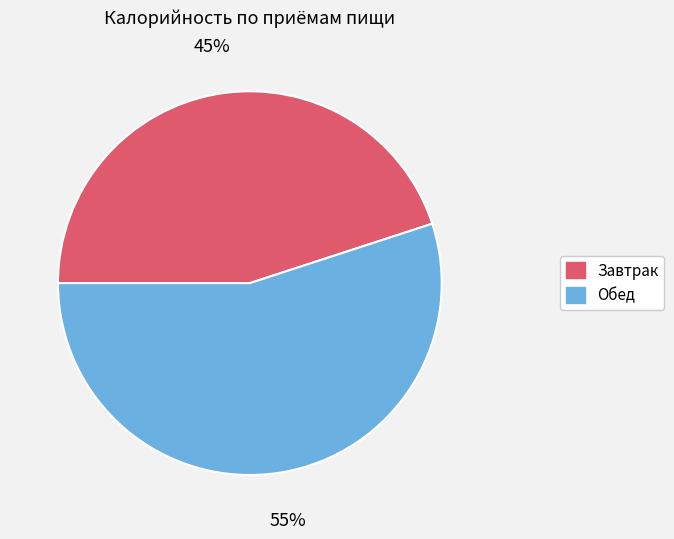

What is the ratio of the value at Обед to the value at Завтрак?

1.2